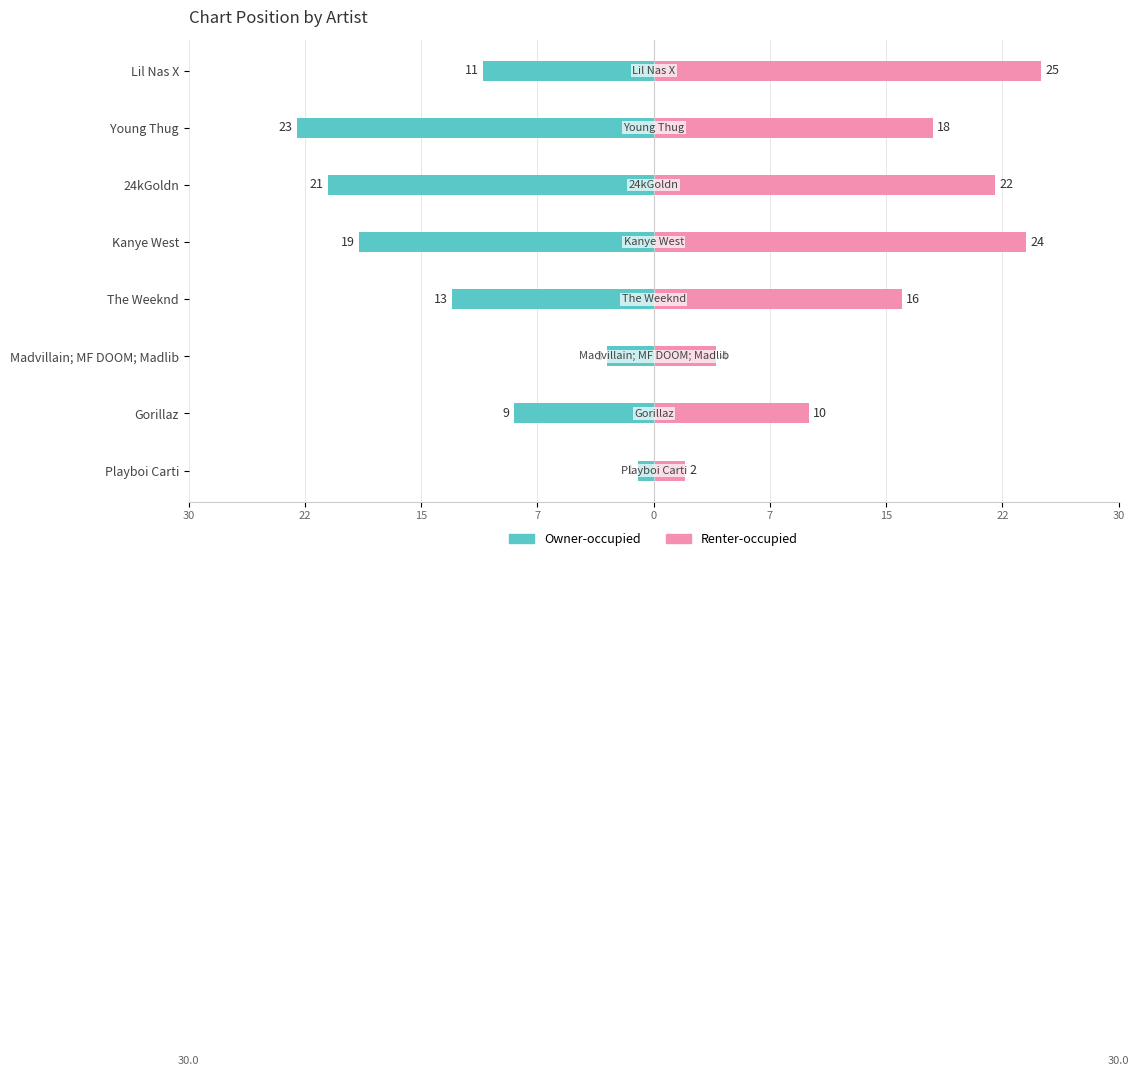

What is the maximum value shown in the chart?

25